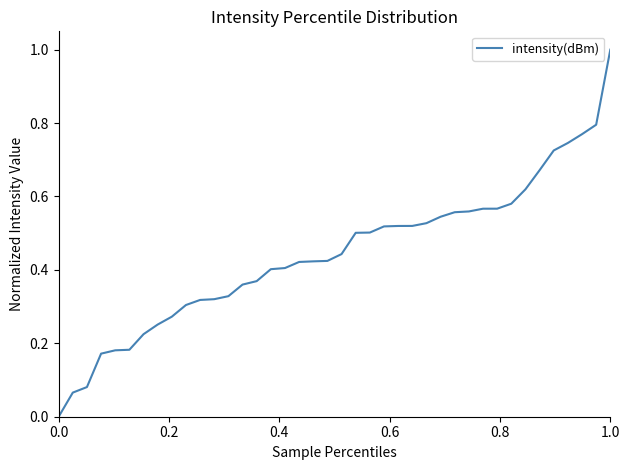

How many values are above zero?

39